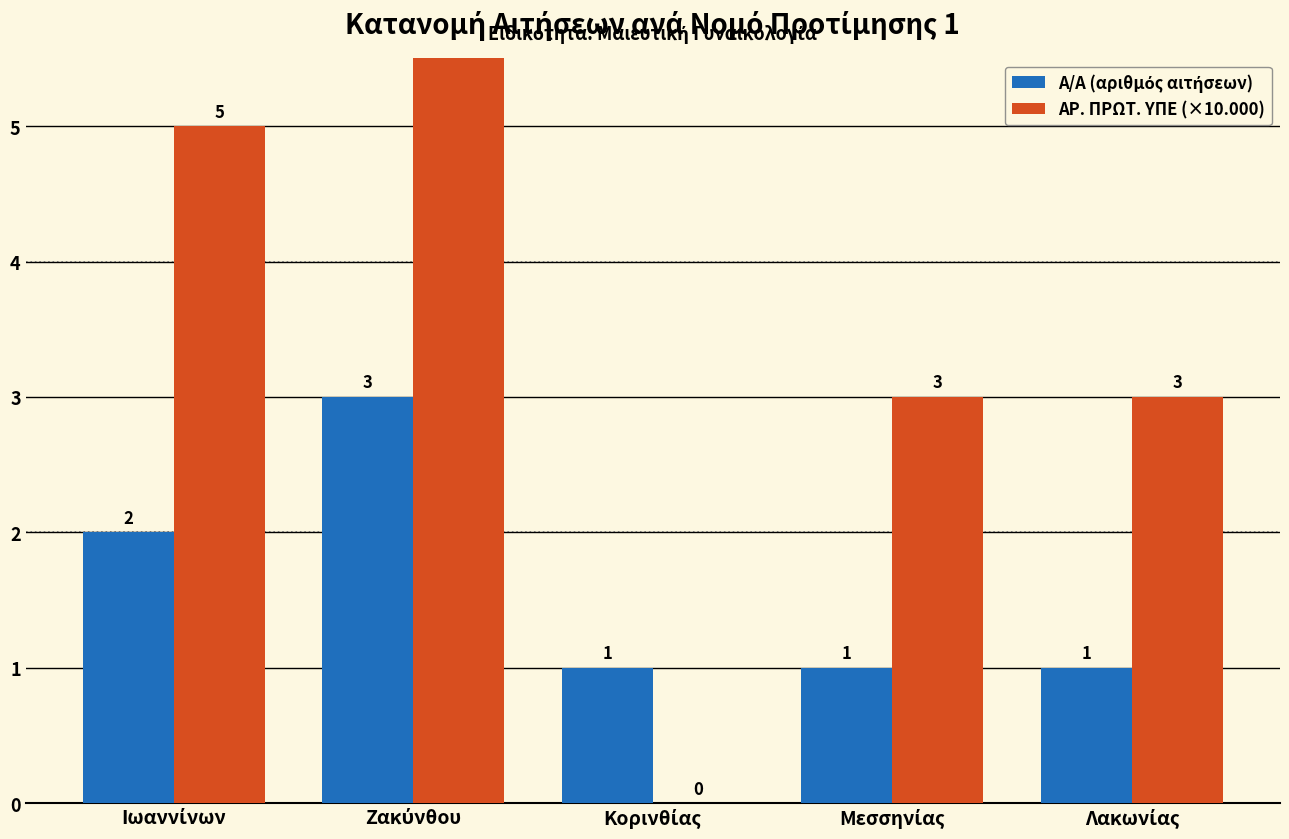

The value of Α/Α (αριθμός αιτήσεων) at Λακωνίας is 1. True or false?

True